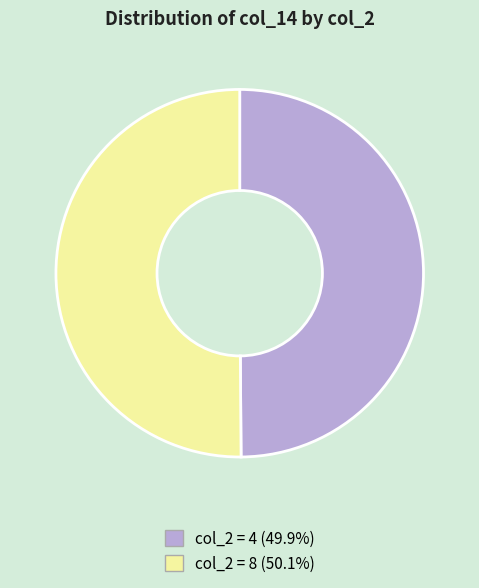

Combined, do col_2 = 8 (50.1%) and col_2 = 4 (49.9%) account for over 50%?

Yes